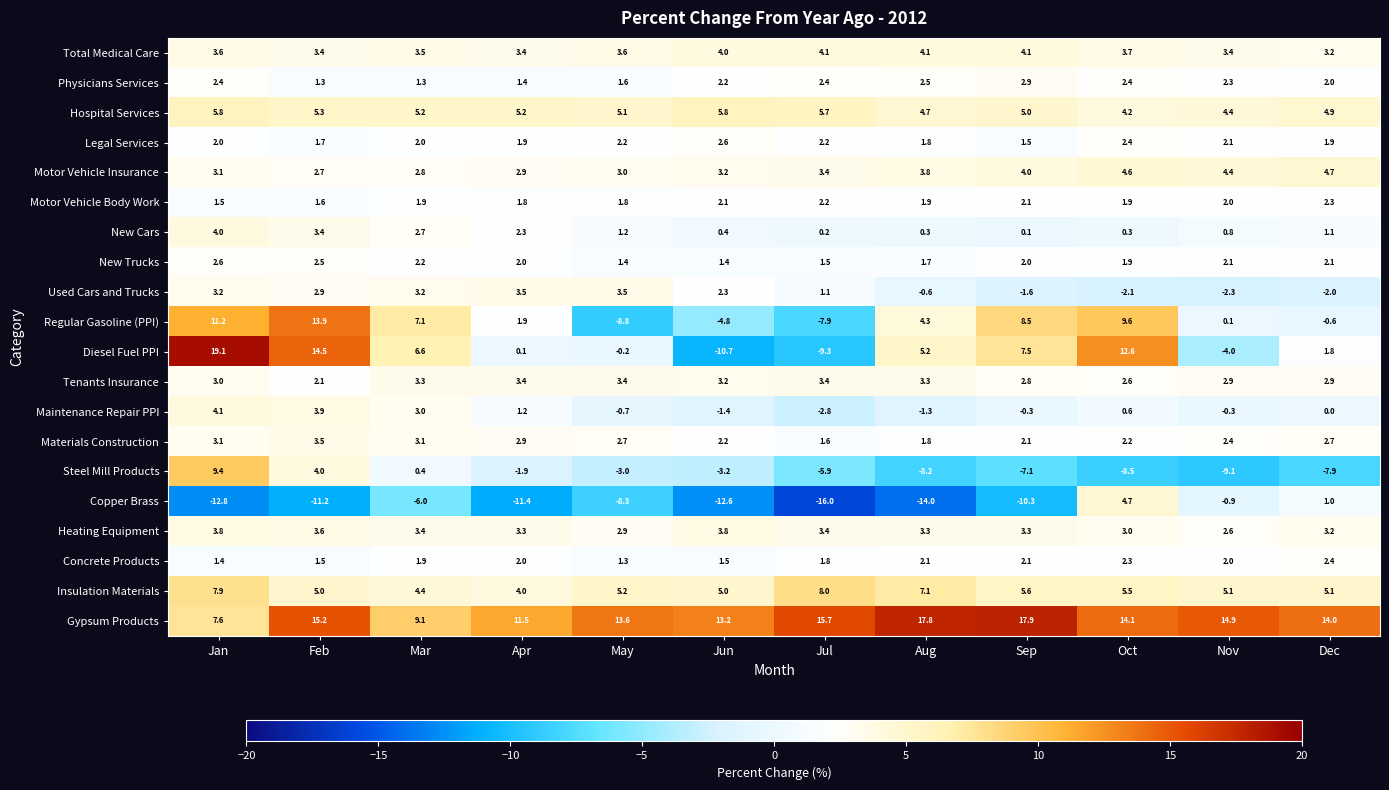

Count the number of categories in the chart.

12